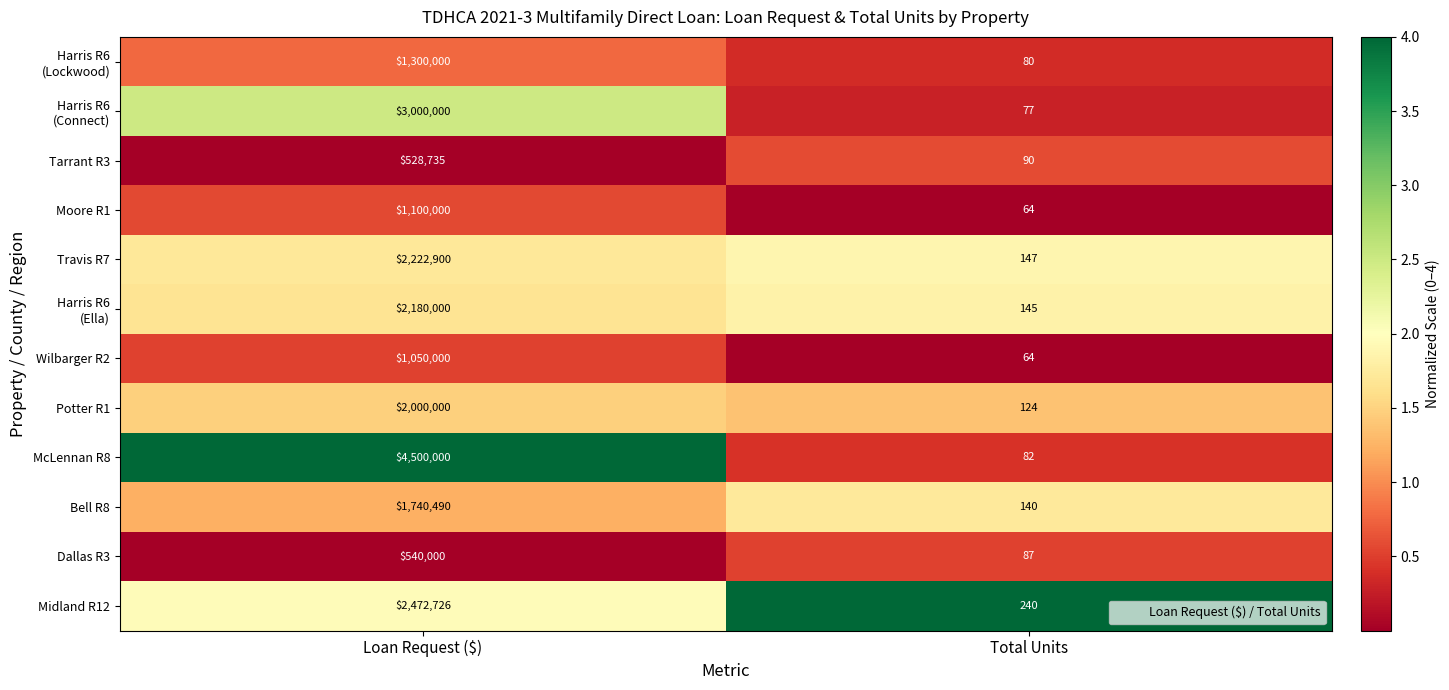

Is it true that Wilbarger R2 equals 94 at Total Units?

False